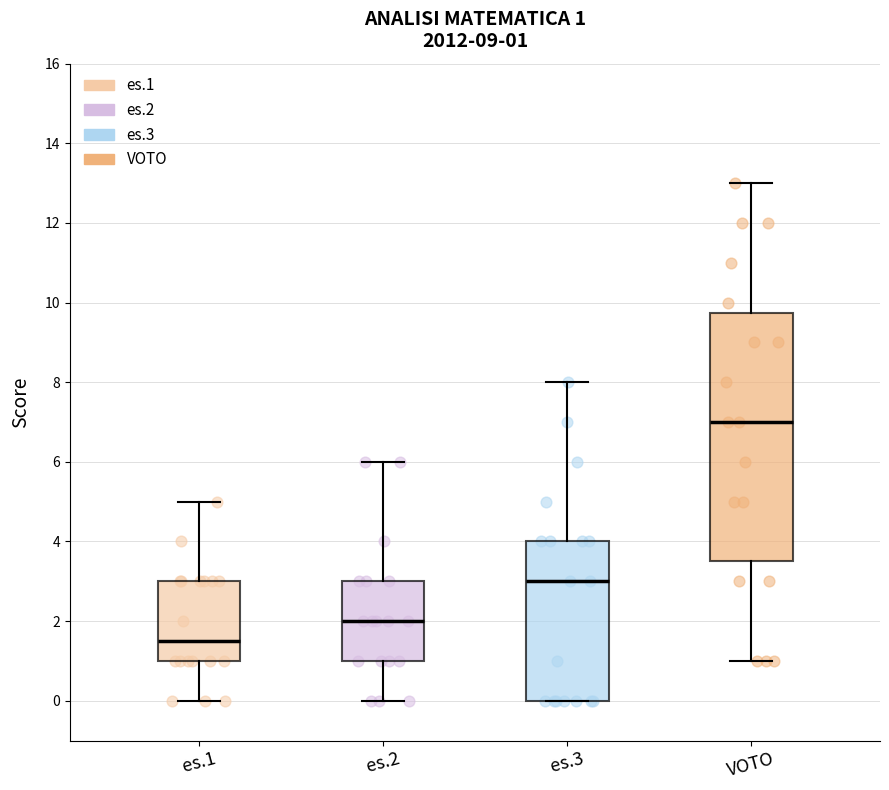

Comparing the boxes themselves (not the whiskers), which one is the tallest?

VOTO